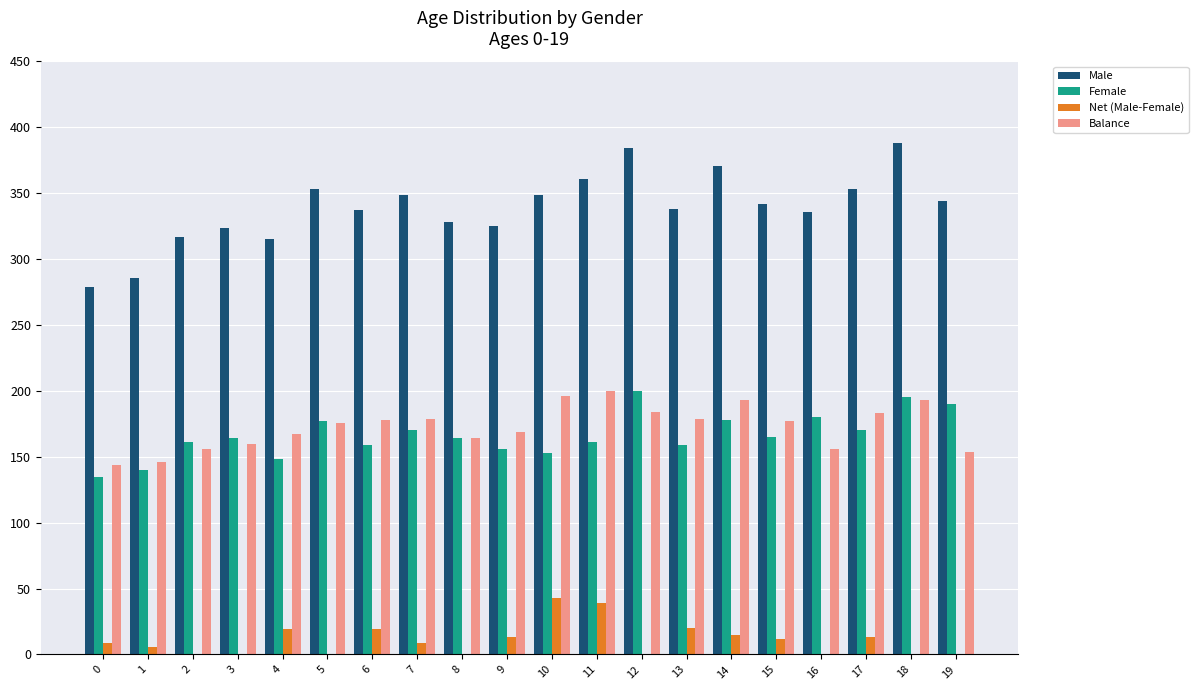

At which category does the chart reach its minimum across all series?

19